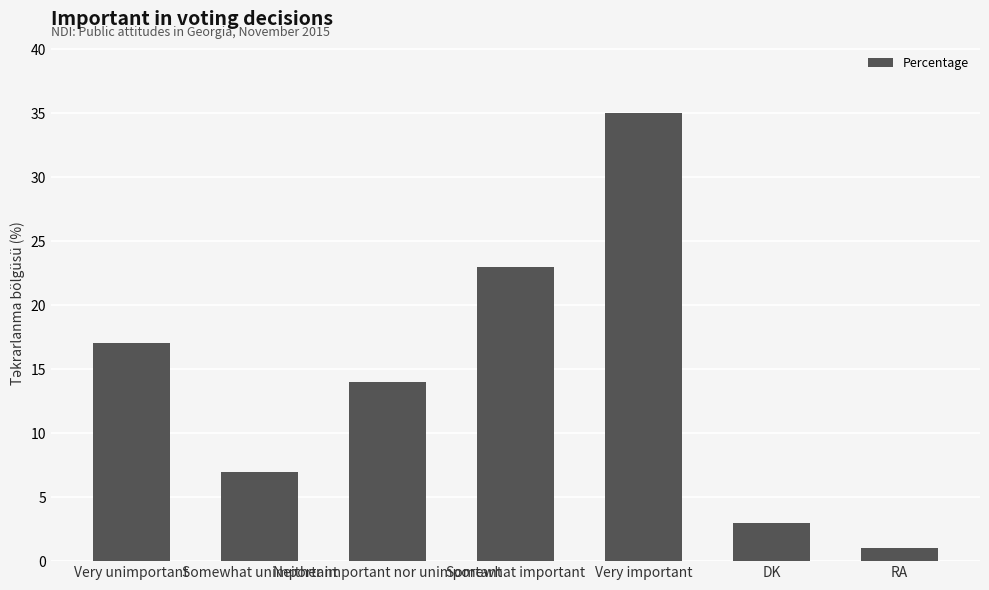

What is the value of the 4th bar from the left?

23